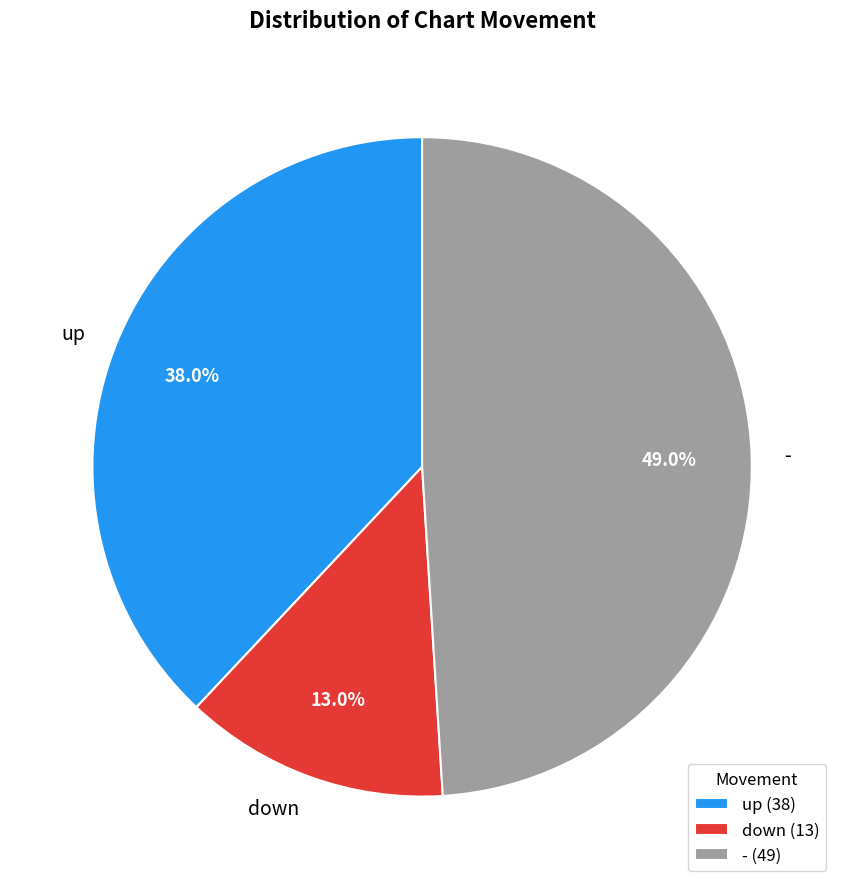

The down slice represents 13% of the pie. True or false?

True